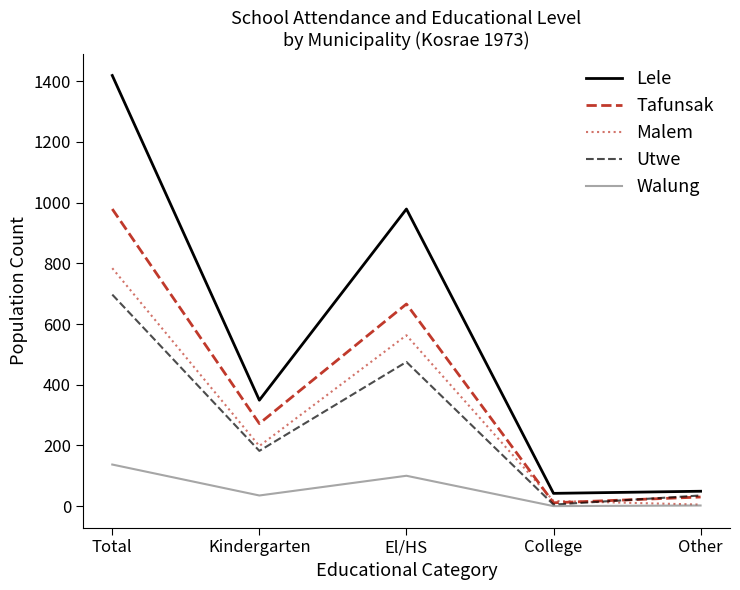

List the series in order of their peak value, lowest first.

Walung, Utwe, Malem, Tafunsak, Lele